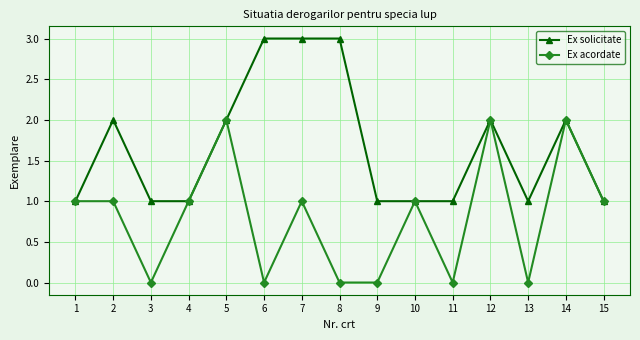

What is the difference between the maximum and minimum values in the Ex solicitate series?

2